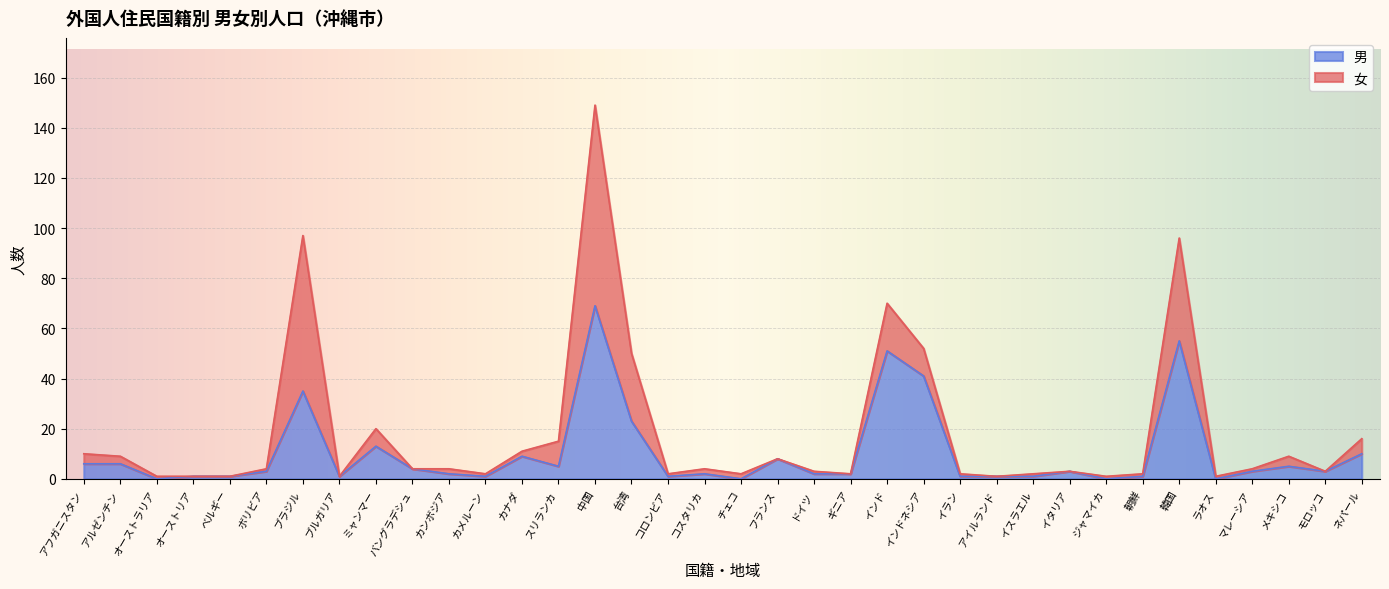

Does the chart display data point markers on the line(s)?

No